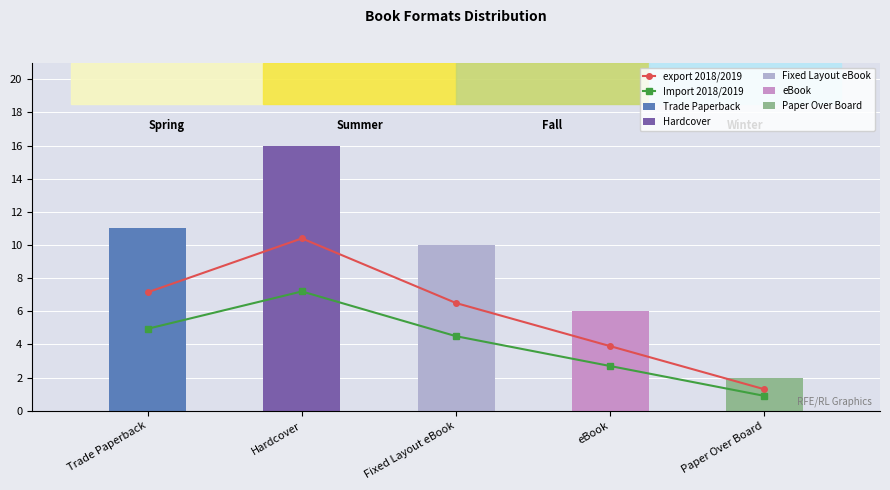

What is the average value of the Import 2018/2019 series?

4.0